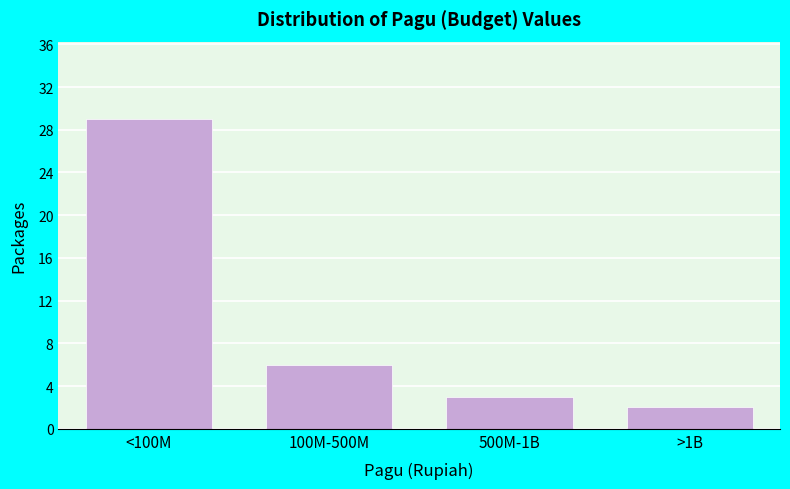

Reading right to left, extract all data points from this chart.

>1B=2	500M-1B=3	100M-500M=6	<100M=29